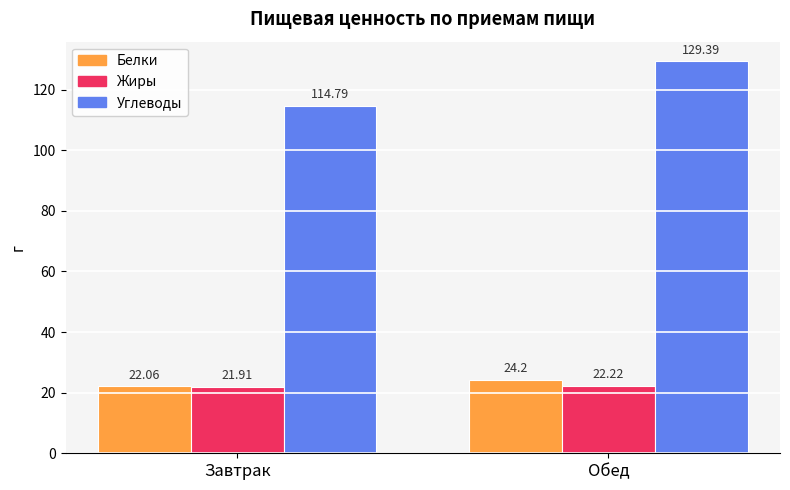

Reading right to left, transcribe all the data shown in this chart.

Белки: Обед=24.2	Завтрак=22.1
Жиры: Обед=22.2	Завтрак=21.9
Углеводы: Обед=129.4	Завтрак=114.8